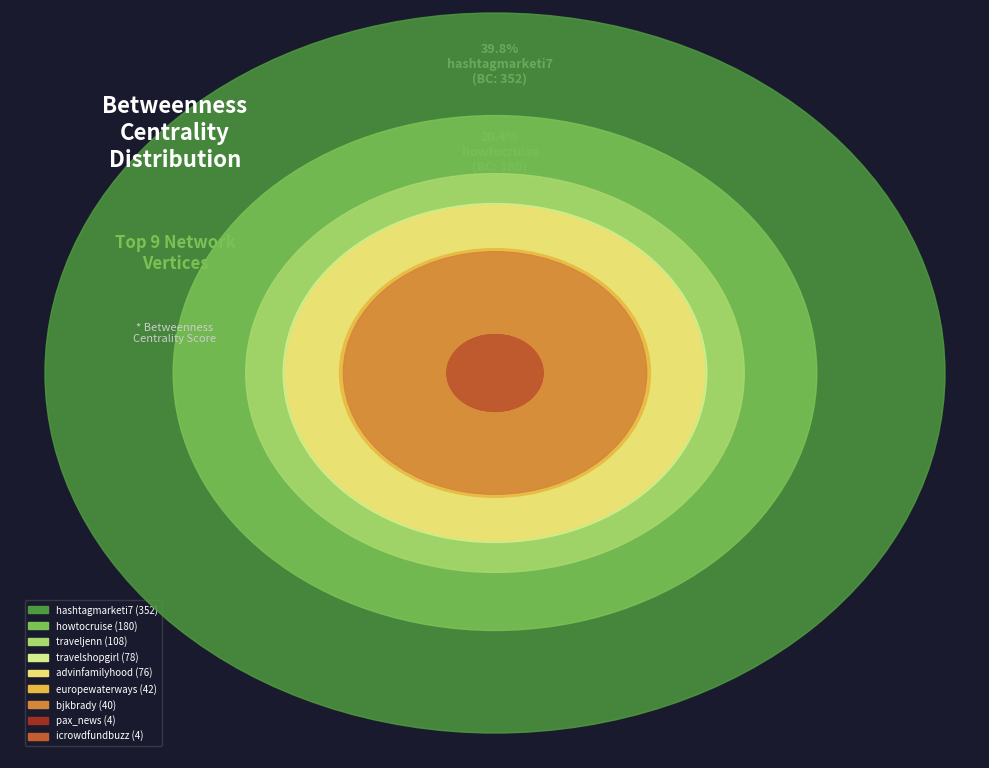

Is pax_news the majority of the pie?

No